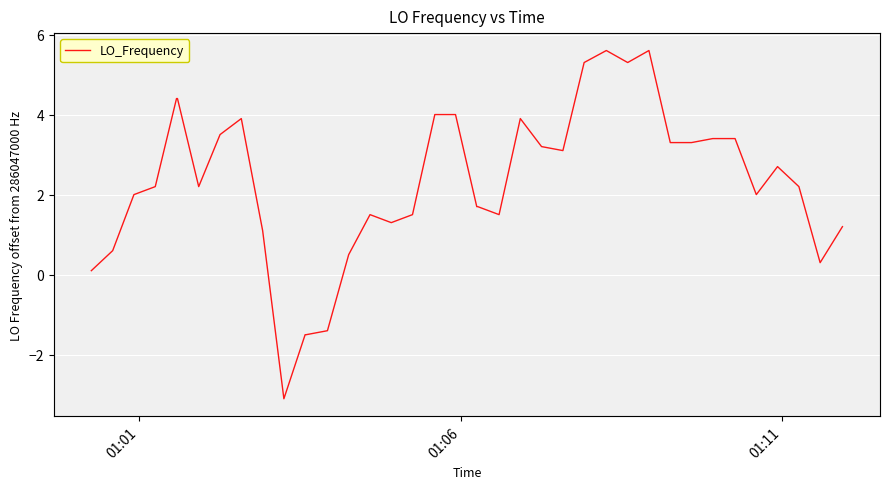

How many data points are less than 2?

16